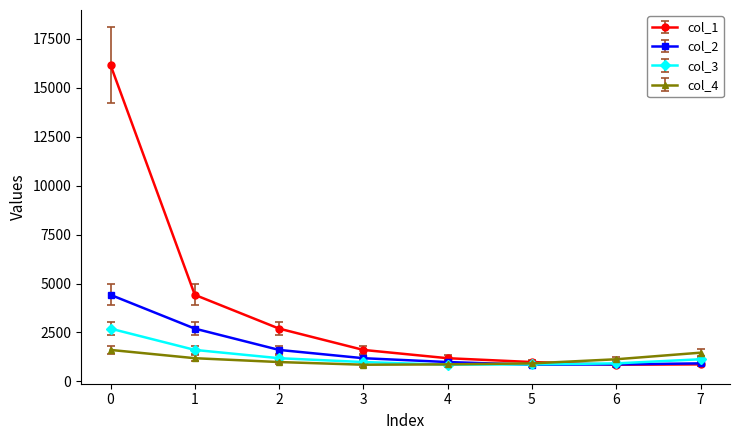

True or false: col_1 and col_4 intersect in this chart.

True